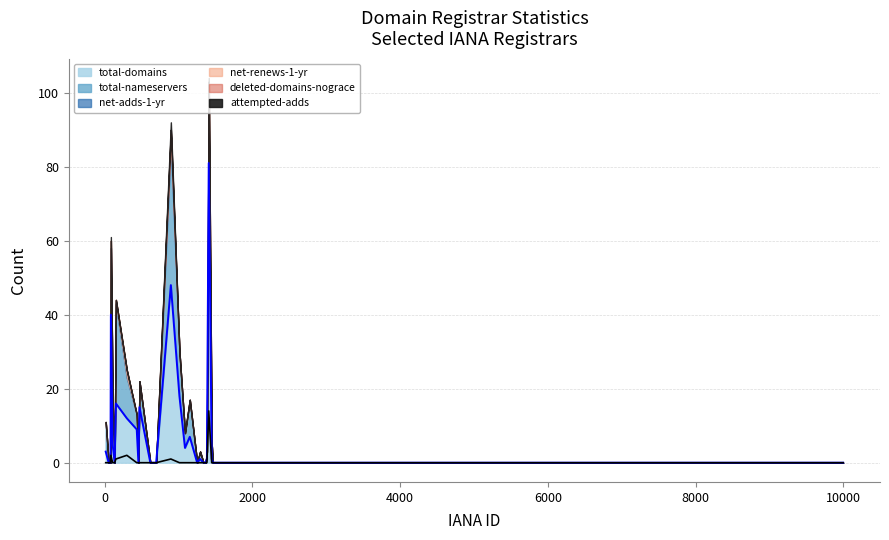

Is the value of total-nameservers at 1675 greater than the value of deleted-domains-nograce at 470?

No